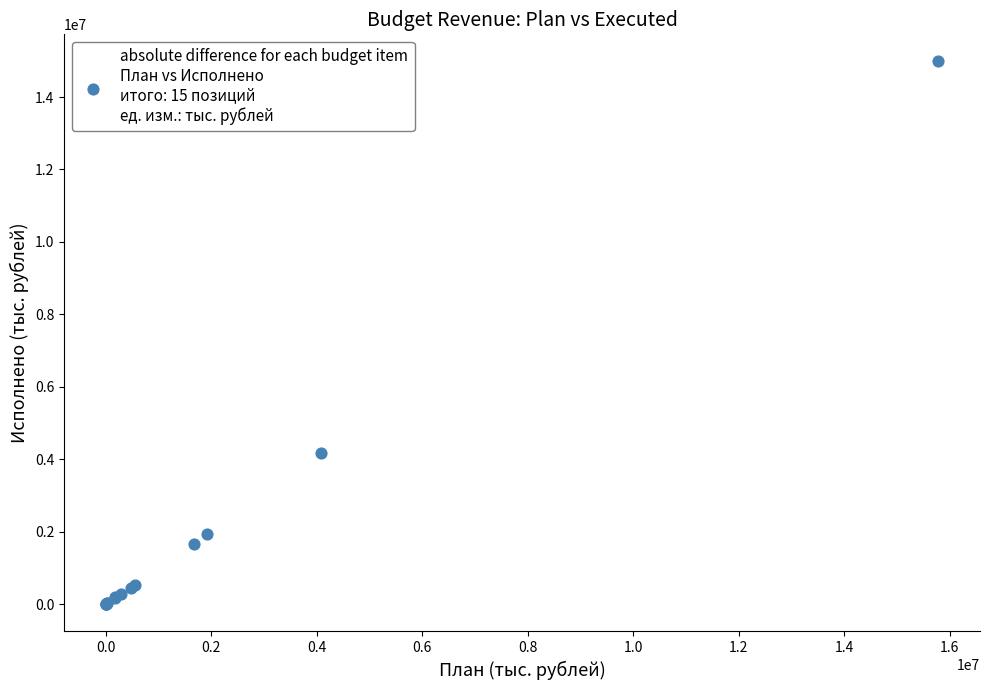

What Y value in the scatter plot is closest to 7490249?

4171492.1